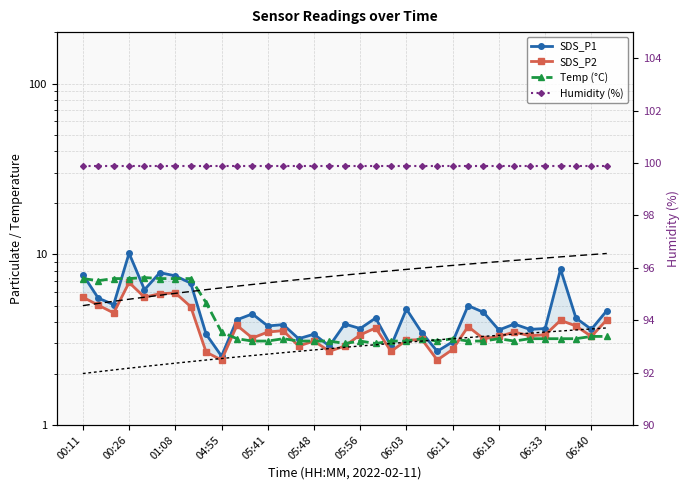

What is the lowest value of the SDS_P2 series?

2.4